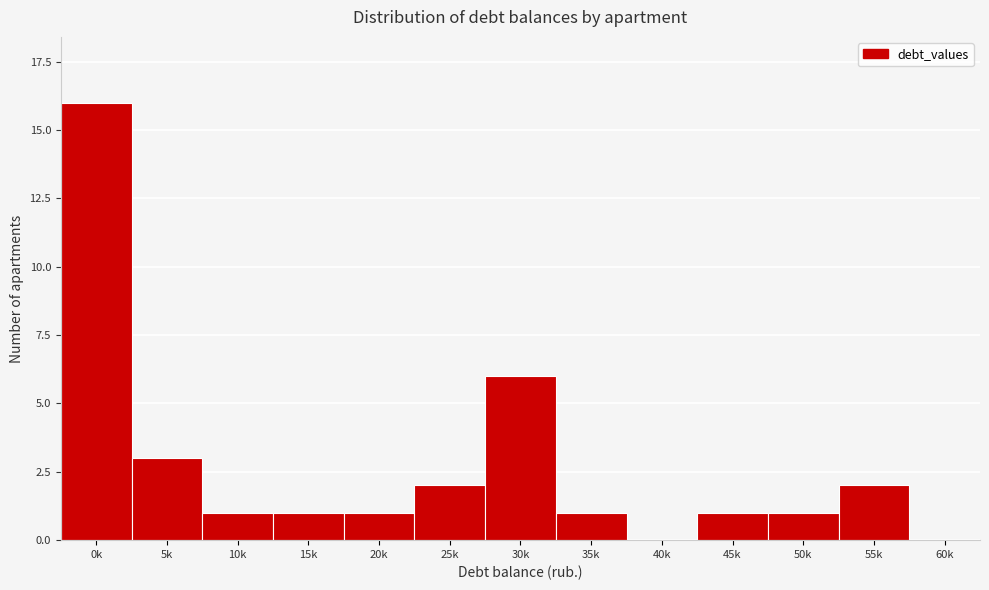

Reading right to left, what are all the values shown in this chart?

60k=0	55k=2	50k=1	45k=1	40k=0	35k=1	30k=6	25k=2	20k=1	15k=1	10k=1	5k=3	0k=16